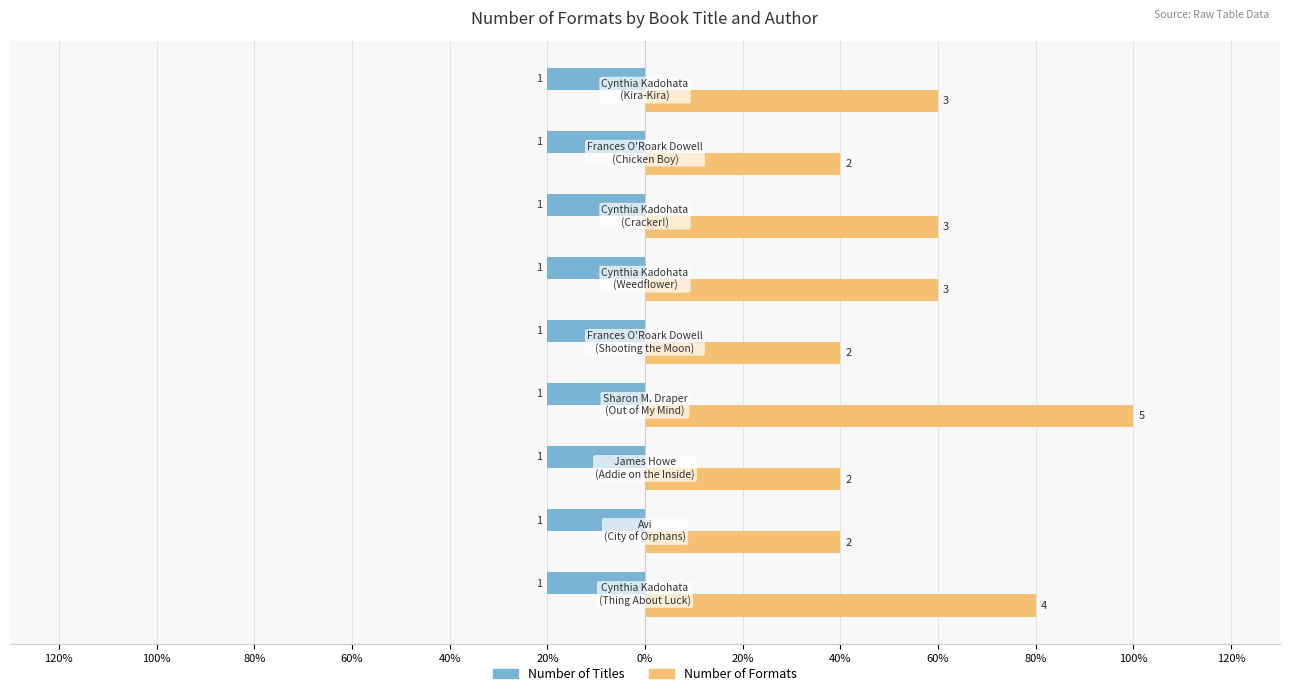

At how many categories does at least one series exceed 28?

9